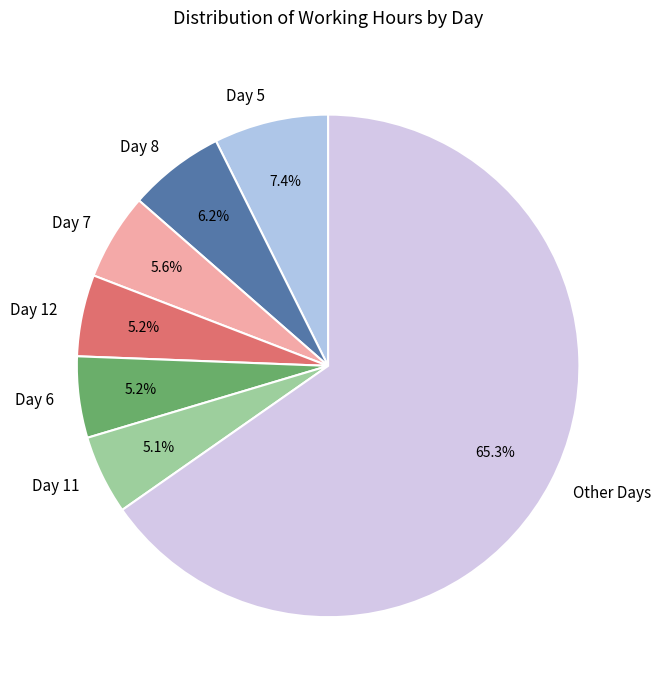

Which category has the biggest portion of the pie?

Other Days